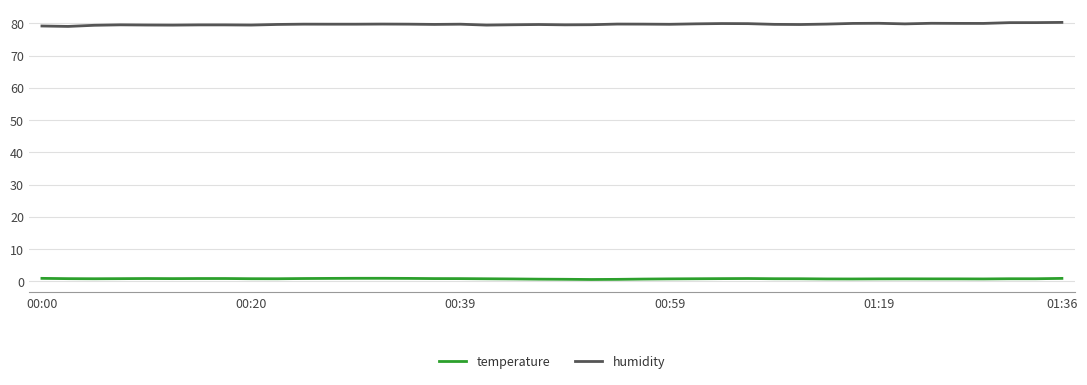

What are all the series names shown in the legend?

temperature, humidity